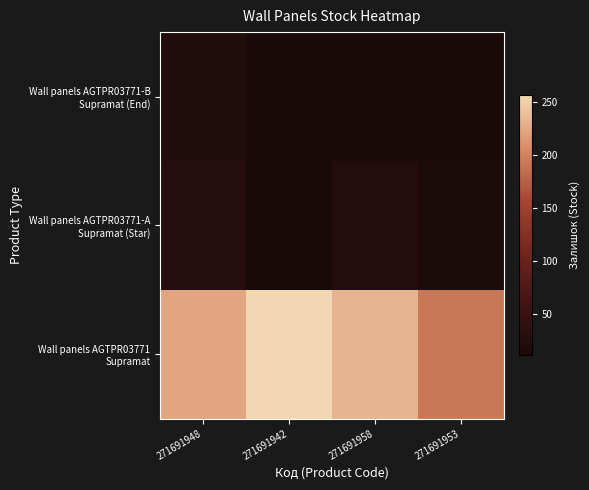

Between 271691942 and 271691953, which series saw the biggest shift?

Wall panels AGTPR03771 Supramat